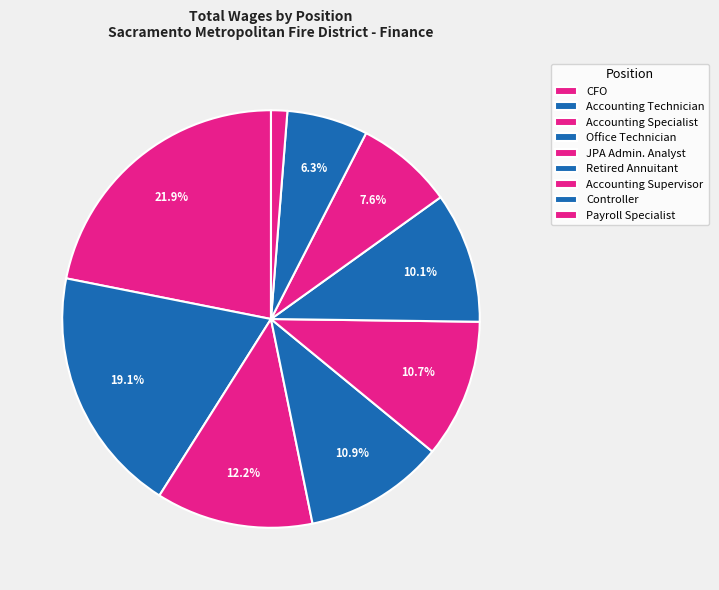

How many segments does this pie chart have?

9